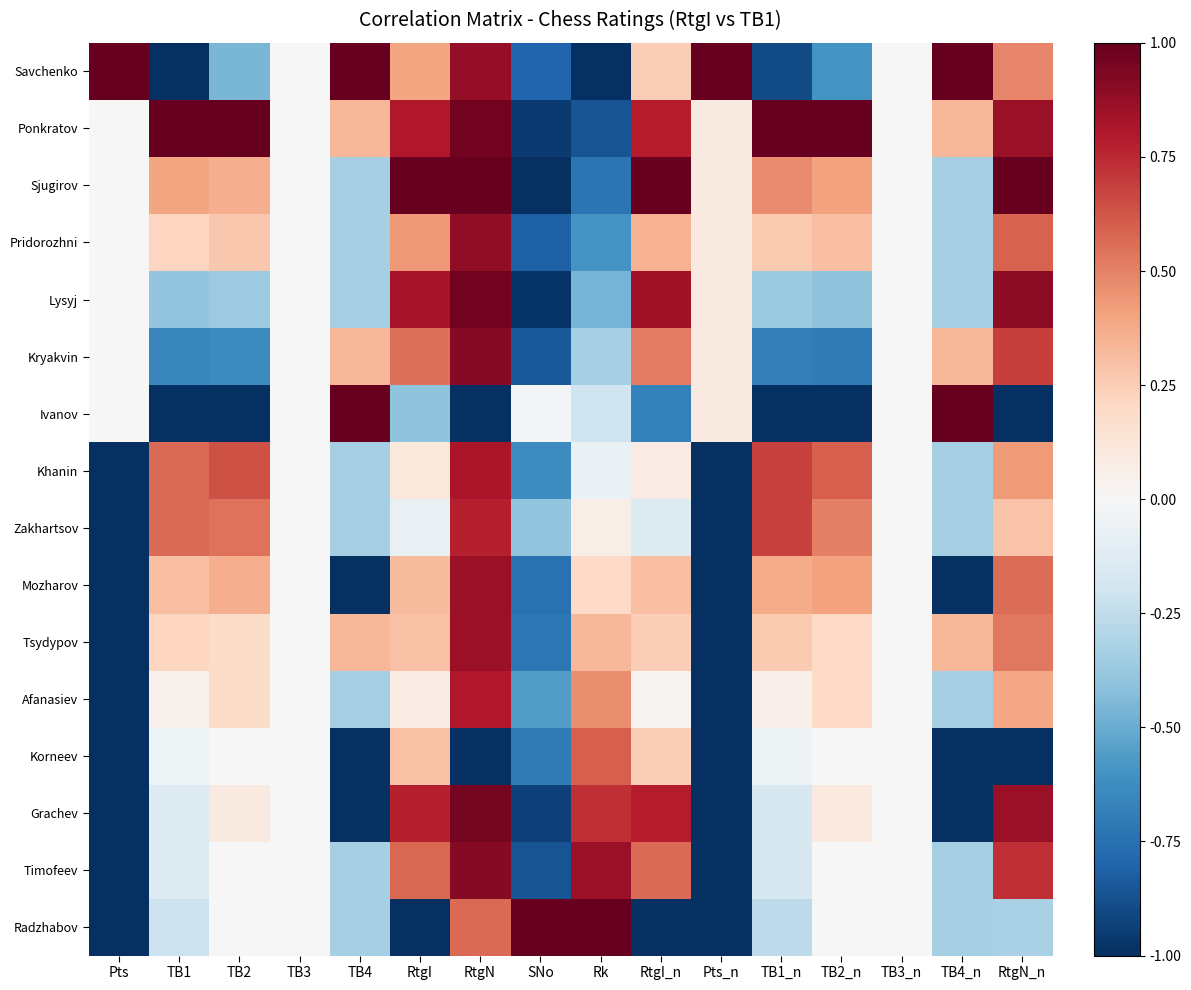

Reading right to left, transcribe all the data shown in this chart.

Savchenko: RtgN_n=0.5	TB4_n=1.0	TB3_n=0.0	TB2_n=-0.6	TB1_n=-0.9	Pts_n=1.0	RtgI_n=0.2	Rk=-1.0	SNo=-0.8	RtgN=0.9	RtgI=0.4	TB4=1.0	TB3=0.0	TB2=-0.5	TB1=-1.0	Pts=1.0
Ponkratov: RtgN_n=0.9	TB4_n=0.3	TB3_n=0.0	TB2_n=1.0	TB1_n=1.0	Pts_n=0.1	RtgI_n=0.8	Rk=-0.9	SNo=-1.0	RtgN=1.0	RtgI=0.8	TB4=0.3	TB3=0.0	TB2=1.0	TB1=1.0	Pts=0.0
Sjugirov: RtgN_n=1.0	TB4_n=-0.3	TB3_n=0.0	TB2_n=0.4	TB1_n=0.5	Pts_n=0.1	RtgI_n=1.0	Rk=-0.7	SNo=-1.0	RtgN=1.0	RtgI=1.0	TB4=-0.3	TB3=0.0	TB2=0.4	TB1=0.4	Pts=0.0
Pridorozhni: RtgN_n=0.6	TB4_n=-0.3	TB3_n=0.0	TB2_n=0.3	TB1_n=0.3	Pts_n=0.1	RtgI_n=0.4	Rk=-0.6	SNo=-0.8	RtgN=0.9	RtgI=0.4	TB4=-0.3	TB3=0.0	TB2=0.3	TB1=0.2	Pts=0.0
Lysyj: RtgN_n=0.9	TB4_n=-0.3	TB3_n=0.0	TB2_n=-0.4	TB1_n=-0.4	Pts_n=0.1	RtgI_n=0.8	Rk=-0.5	SNo=-1.0	RtgN=1.0	RtgI=0.8	TB4=-0.3	TB3=0.0	TB2=-0.4	TB1=-0.4	Pts=0.0
Kryakvin: RtgN_n=0.7	TB4_n=0.3	TB3_n=0.0	TB2_n=-0.7	TB1_n=-0.7	Pts_n=0.1	RtgI_n=0.5	Rk=-0.3	SNo=-0.8	RtgN=0.9	RtgI=0.6	TB4=0.3	TB3=0.0	TB2=-0.6	TB1=-0.7	Pts=0.0
Ivanov: RtgN_n=-1.0	TB4_n=1.0	TB3_n=0.0	TB2_n=-1.0	TB1_n=-1.0	Pts_n=0.1	RtgI_n=-0.7	Rk=-0.2	SNo=-0.0	RtgN=-1.0	RtgI=-0.4	TB4=1.0	TB3=0.0	TB2=-1.0	TB1=-1.0	Pts=0.0
Khanin: RtgN_n=0.4	TB4_n=-0.3	TB3_n=0.0	TB2_n=0.6	TB1_n=0.7	Pts_n=-1.0	RtgI_n=0.1	Rk=-0.1	SNo=-0.6	RtgN=0.8	RtgI=0.1	TB4=-0.3	TB3=0.0	TB2=0.6	TB1=0.6	Pts=-1.0
Zakhartsov: RtgN_n=0.3	TB4_n=-0.3	TB3_n=0.0	TB2_n=0.5	TB1_n=0.7	Pts_n=-1.0	RtgI_n=-0.1	Rk=0.1	SNo=-0.4	RtgN=0.8	RtgI=-0.1	TB4=-0.3	TB3=0.0	TB2=0.5	TB1=0.6	Pts=-1.0
Mozharov: RtgN_n=0.6	TB4_n=-1.0	TB3_n=0.0	TB2_n=0.4	TB1_n=0.4	Pts_n=-1.0	RtgI_n=0.3	Rk=0.2	SNo=-0.7	RtgN=0.9	RtgI=0.3	TB4=-1.0	TB3=0.0	TB2=0.4	TB1=0.3	Pts=-1.0
Tsydypov: RtgN_n=0.5	TB4_n=0.3	TB3_n=0.0	TB2_n=0.2	TB1_n=0.3	Pts_n=-1.0	RtgI_n=0.2	Rk=0.3	SNo=-0.7	RtgN=0.9	RtgI=0.3	TB4=0.3	TB3=0.0	TB2=0.2	TB1=0.2	Pts=-1.0
Afanasiev: RtgN_n=0.4	TB4_n=-0.3	TB3_n=0.0	TB2_n=0.2	TB1_n=0.1	Pts_n=-1.0	RtgI_n=0.0	Rk=0.5	SNo=-0.6	RtgN=0.8	RtgI=0.1	TB4=-0.3	TB3=0.0	TB2=0.2	TB1=0.0	Pts=-1.0
Korneev: RtgN_n=-1.0	TB4_n=-1.0	TB3_n=0.0	TB2_n=0.0	TB1_n=-0.1	Pts_n=-1.0	RtgI_n=0.2	Rk=0.6	SNo=-0.7	RtgN=-1.0	RtgI=0.3	TB4=-1.0	TB3=0.0	TB2=0.0	TB1=-0.0	Pts=-1.0
Grachev: RtgN_n=0.9	TB4_n=-1.0	TB3_n=0.0	TB2_n=0.1	TB1_n=-0.2	Pts_n=-1.0	RtgI_n=0.8	Rk=0.7	SNo=-0.9	RtgN=1.0	RtgI=0.8	TB4=-1.0	TB3=0.0	TB2=0.1	TB1=-0.1	Pts=-1.0
Timofeev: RtgN_n=0.7	TB4_n=-0.3	TB3_n=0.0	TB2_n=0.0	TB1_n=-0.2	Pts_n=-1.0	RtgI_n=0.6	Rk=0.9	SNo=-0.9	RtgN=0.9	RtgI=0.6	TB4=-0.3	TB3=0.0	TB2=0.0	TB1=-0.1	Pts=-1.0
Radzhabov: RtgN_n=-0.3	TB4_n=-0.3	TB3_n=0.0	TB2_n=0.0	TB1_n=-0.3	Pts_n=-1.0	RtgI_n=-1.0	Rk=1.0	SNo=1.0	RtgN=0.6	RtgI=-1.0	TB4=-0.3	TB3=0.0	TB2=0.0	TB1=-0.2	Pts=-1.0